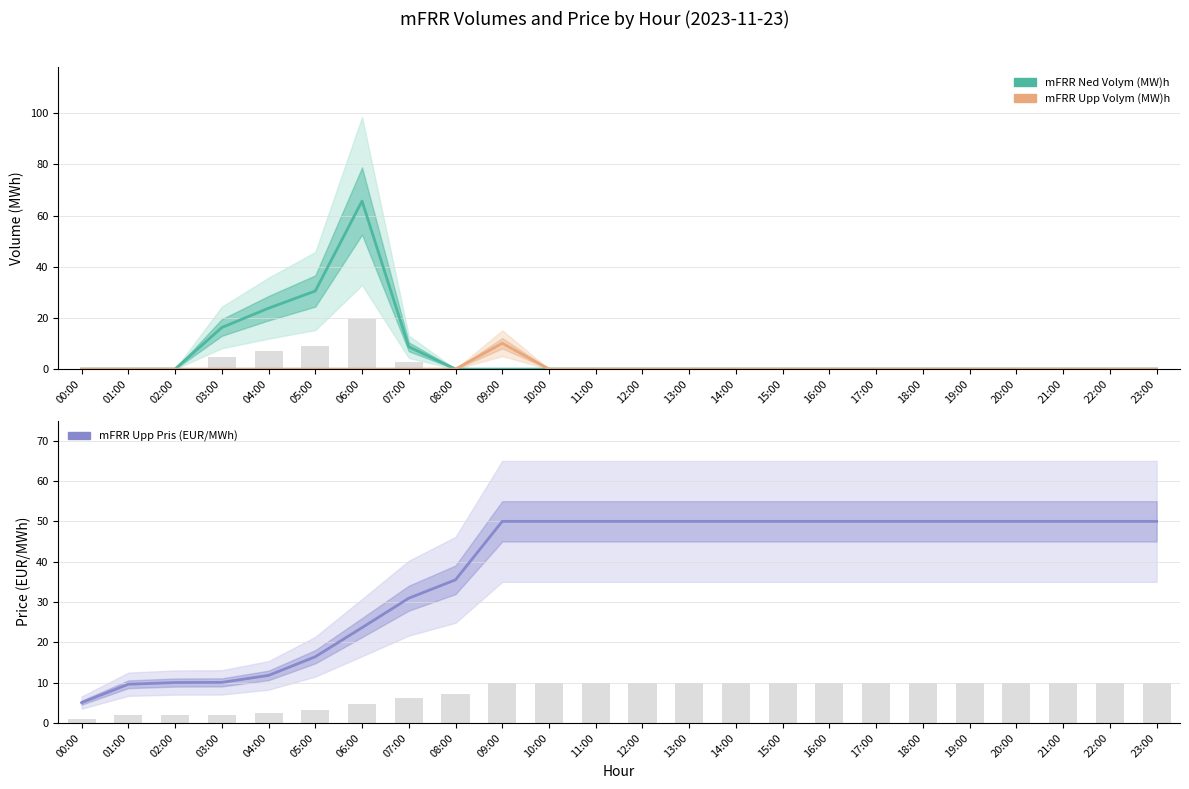

What is the approximate value of mFRR Ned Volym (MW)h at 04:00?

23.8